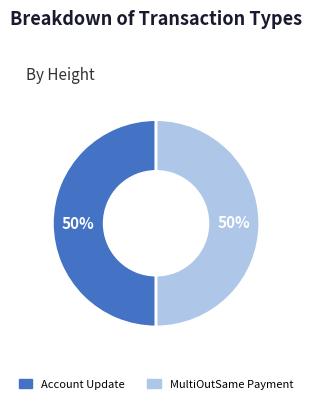

Count the number of slices in the pie.

2